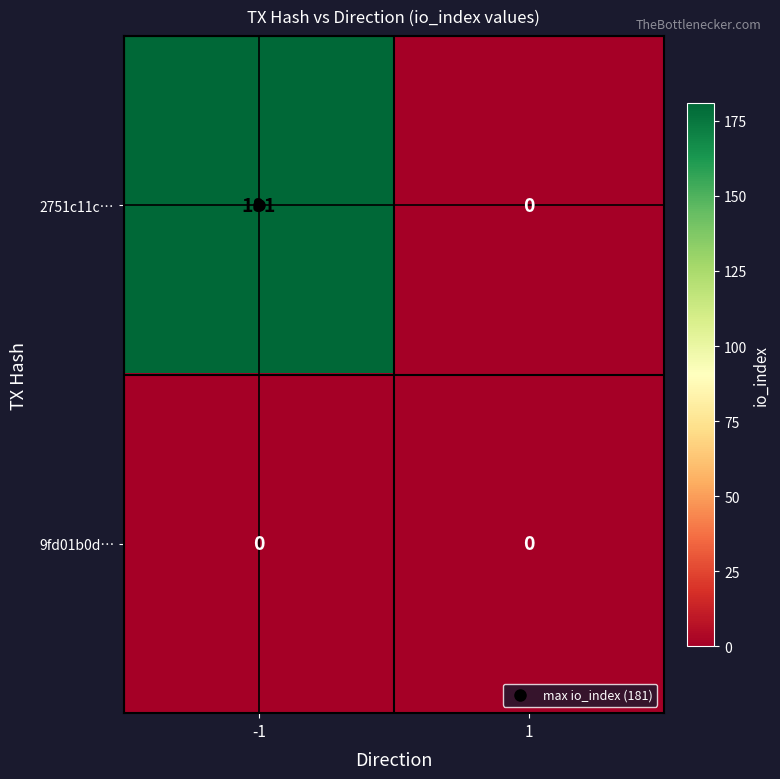

Is it true that 2751c11c… equals 95 at -1?

False